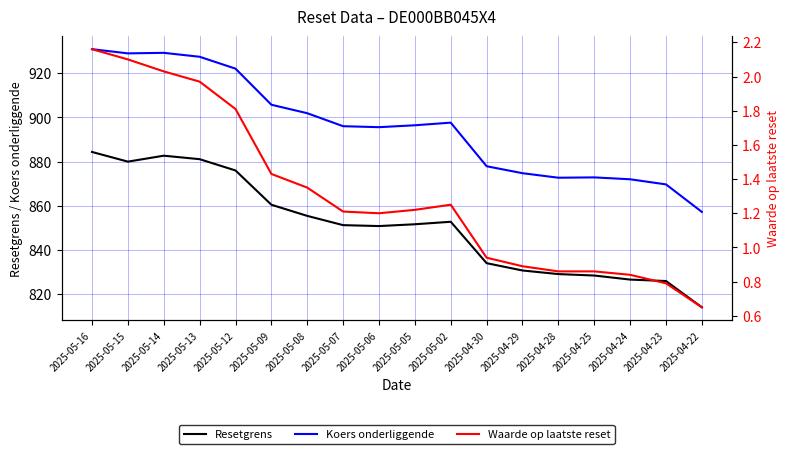

Where is the first local minimum for Resetgrens?

2025-05-15